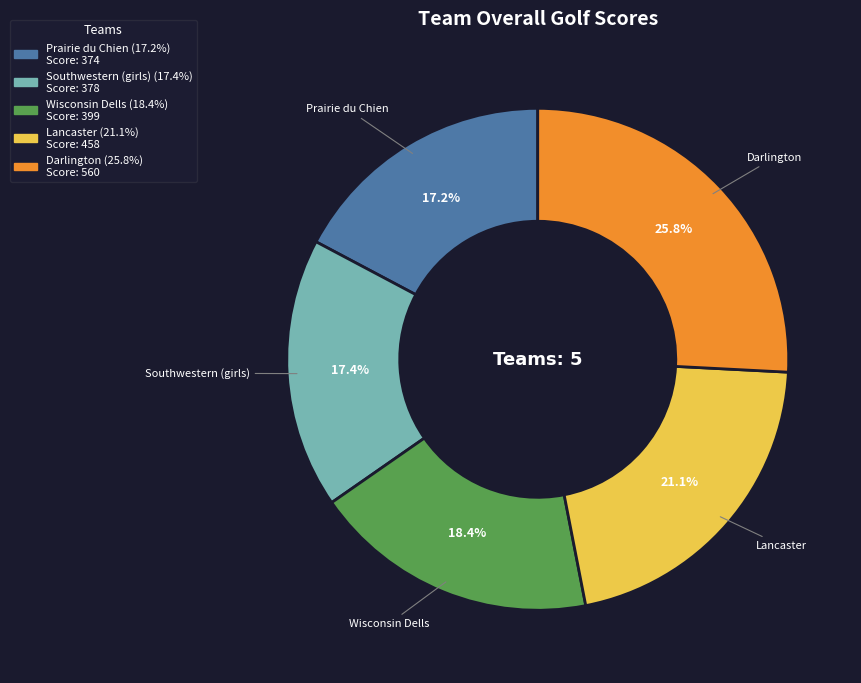

How many segments does this pie chart have?

5